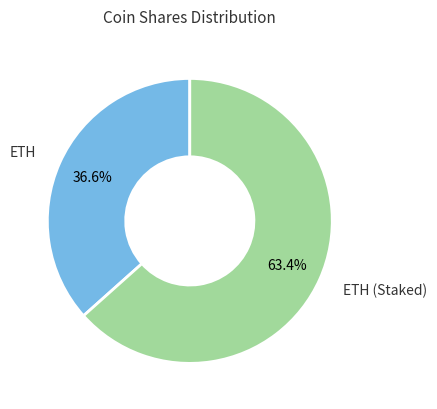

True or false: ETH (Staked) accounts for 57% of the total.

False